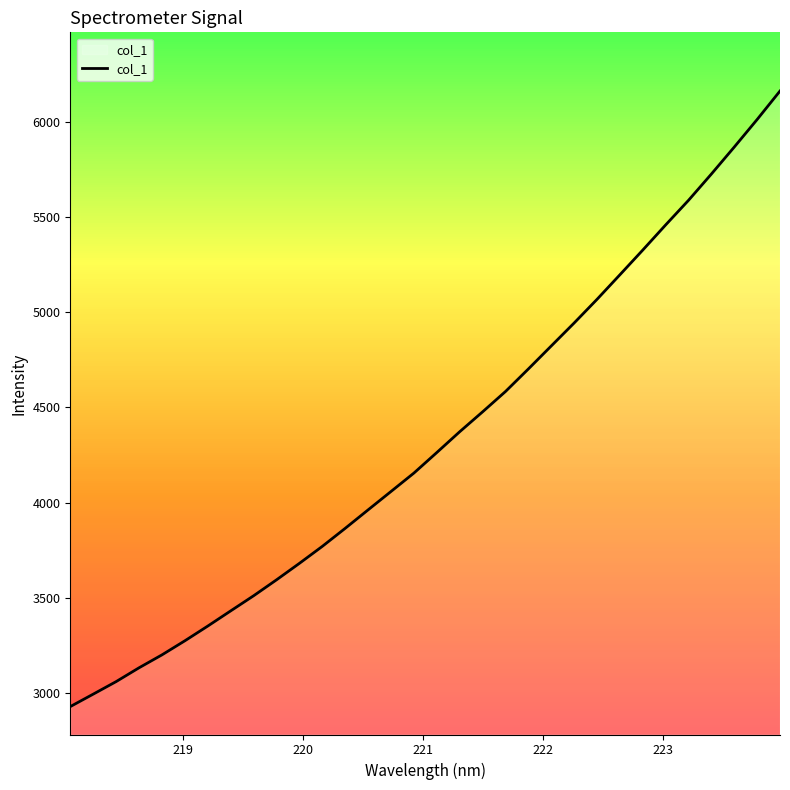

What is the greatest value displayed?

6161.1